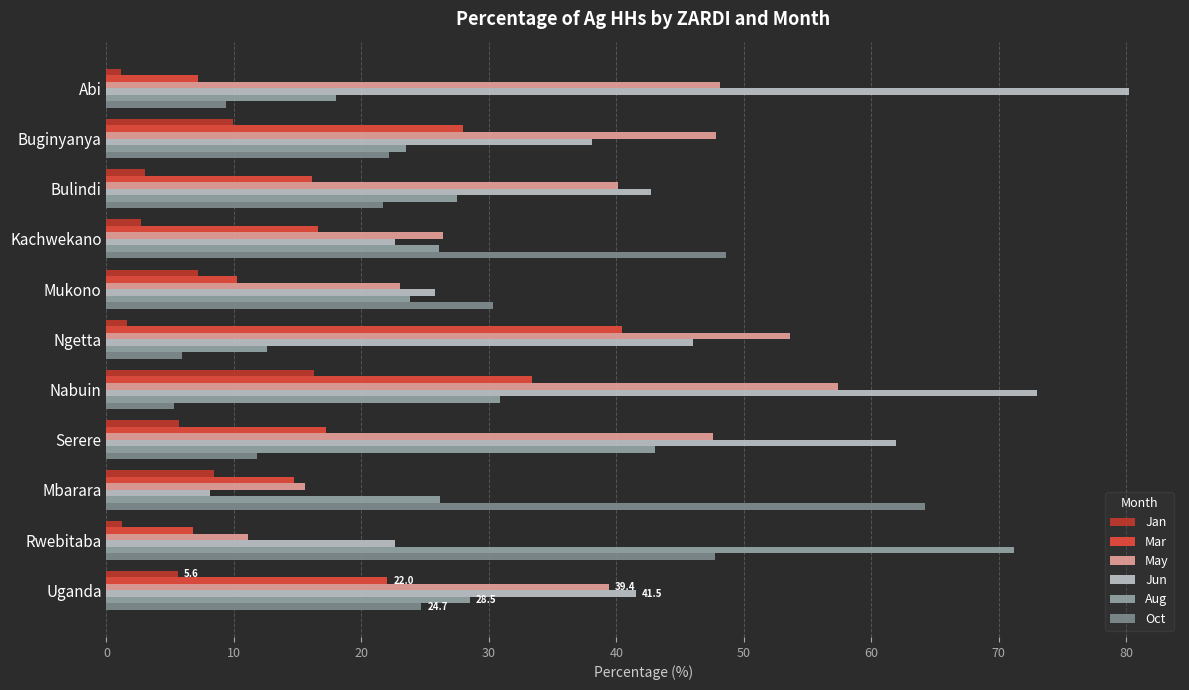

Which series has the widest spread of values?

Jun